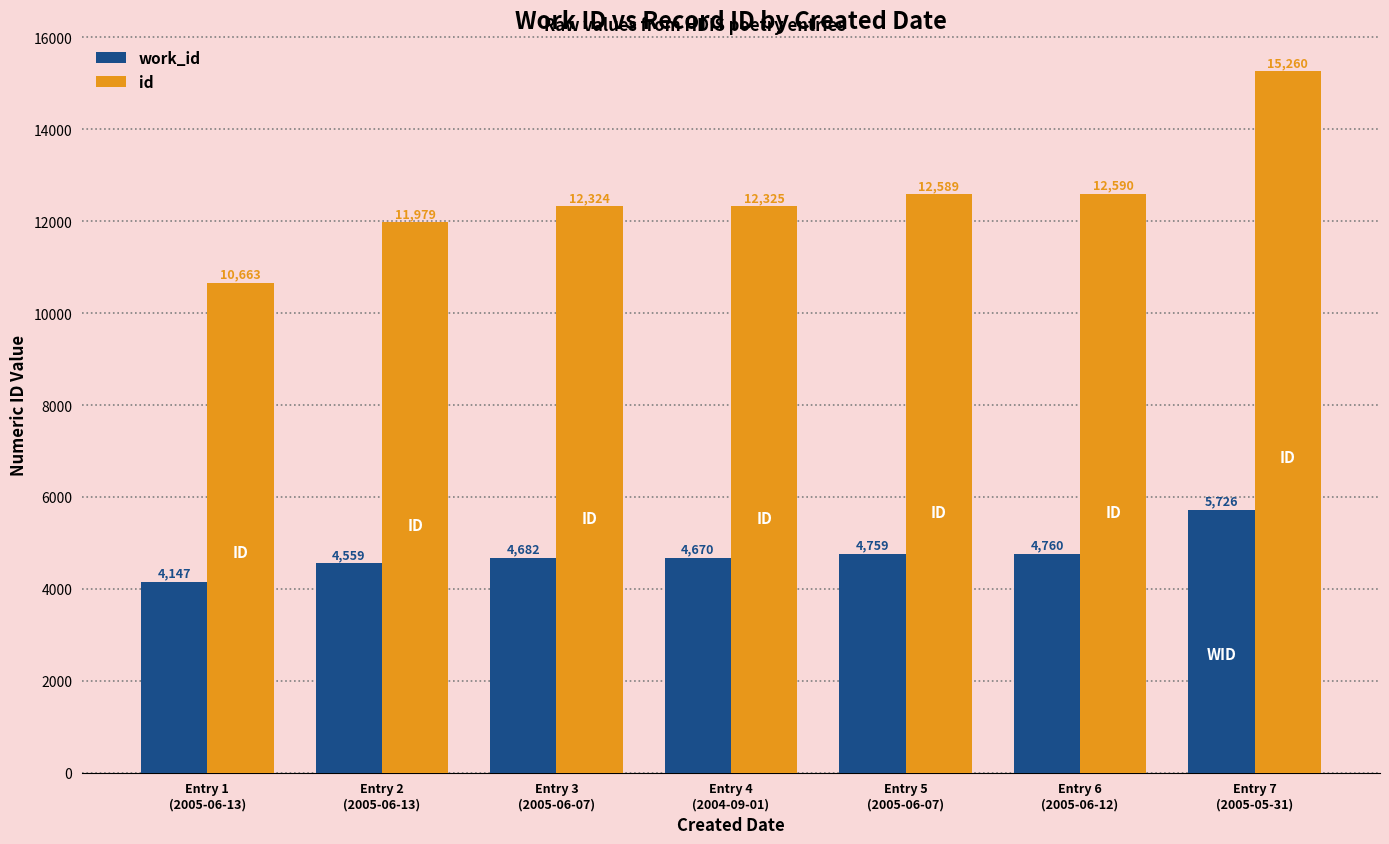

What is the minimum value shown in the chart?

4147